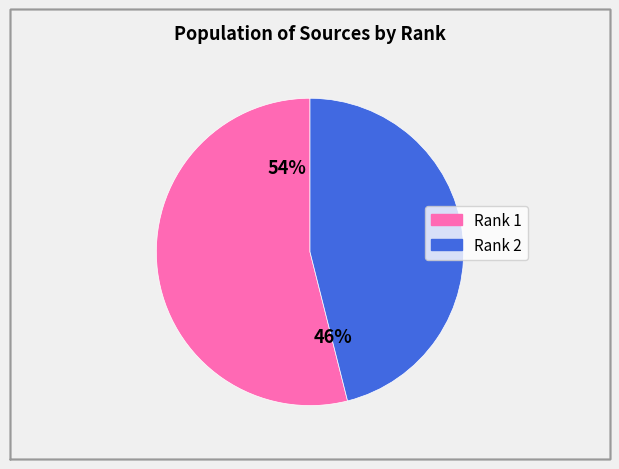

How many slices are in this pie chart?

2